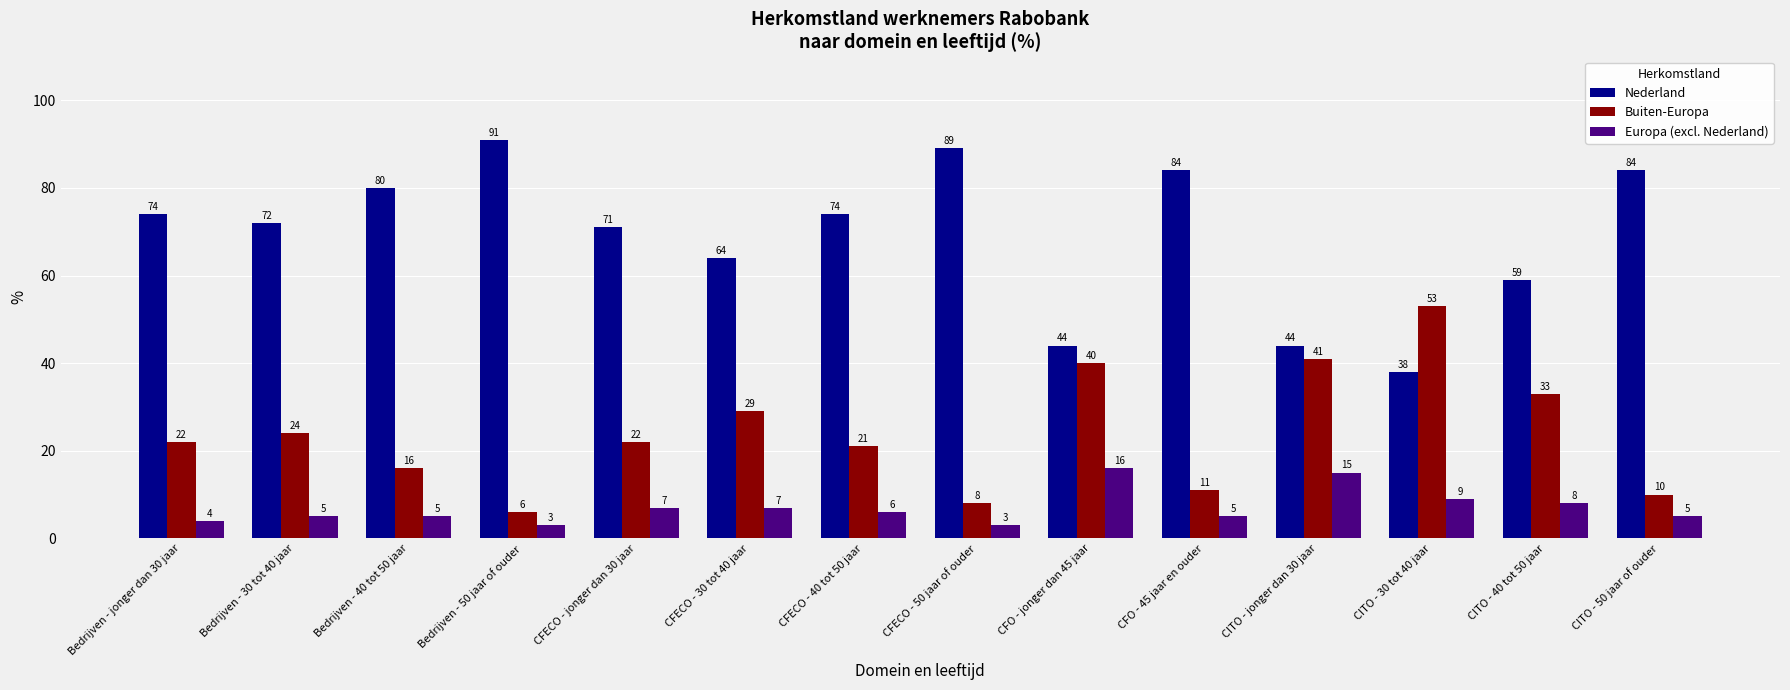

At which label is Nederland closest to 64?

CFECO - 30 tot 40 jaar